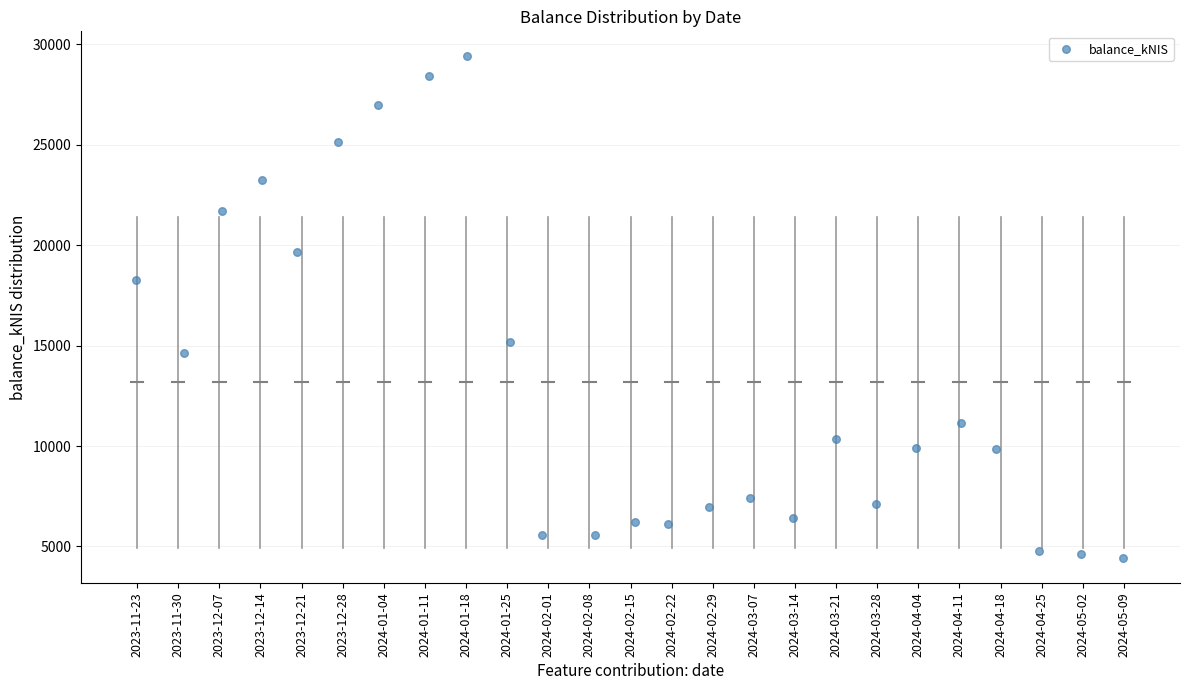

What Y value in the scatter plot is closest to 16910?

18281.4